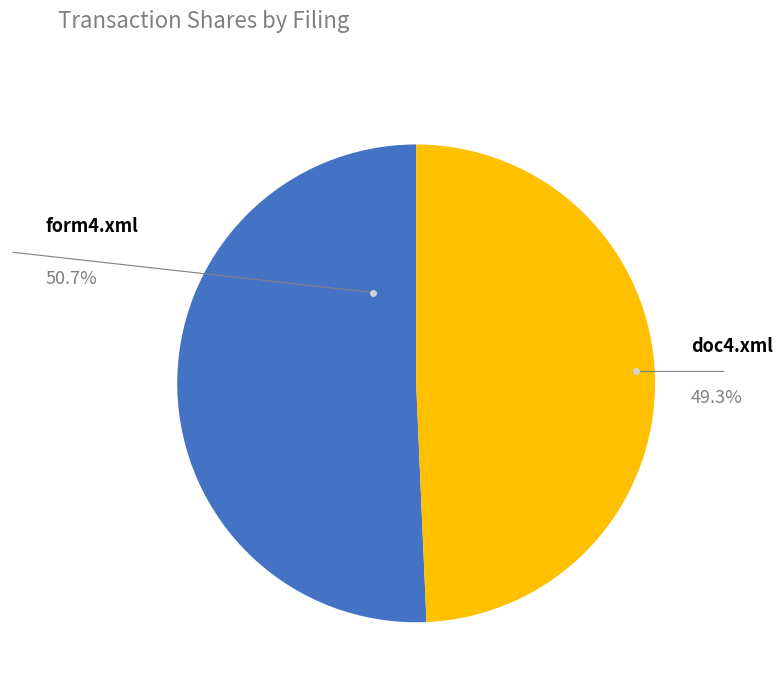

Is there any slice that represents more than half of the pie?

Yes